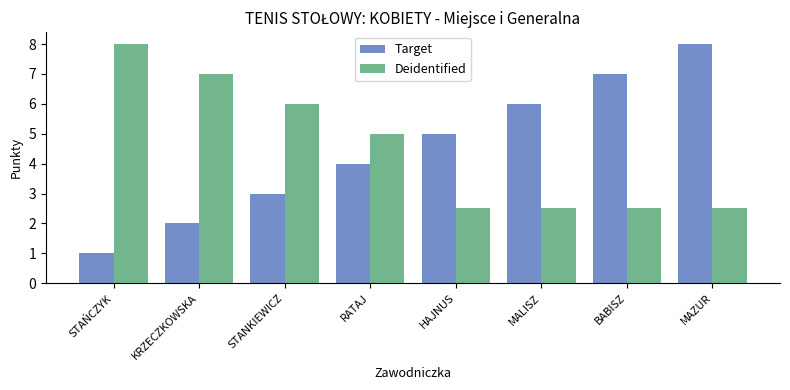

What is the label of the 3rd bar from the left?

STANKIEWICZ